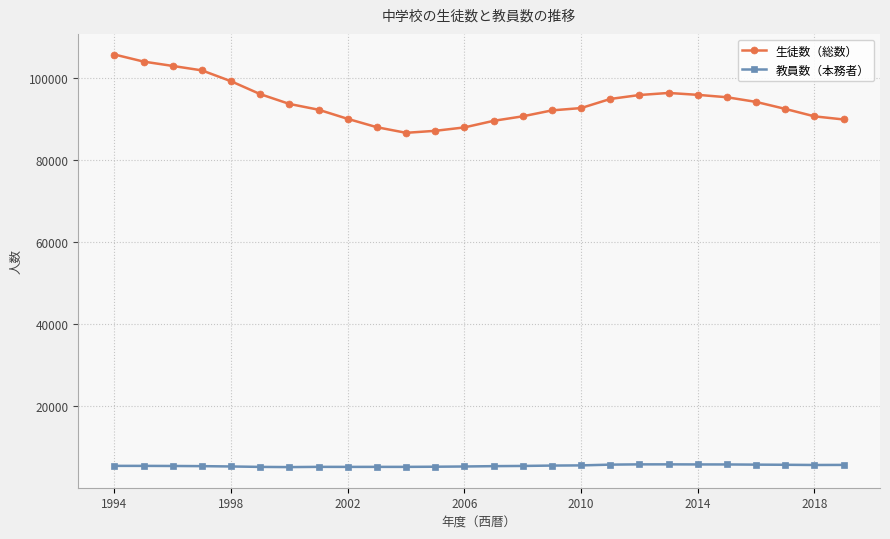

At how many categories does at least one series exceed 60336?

26